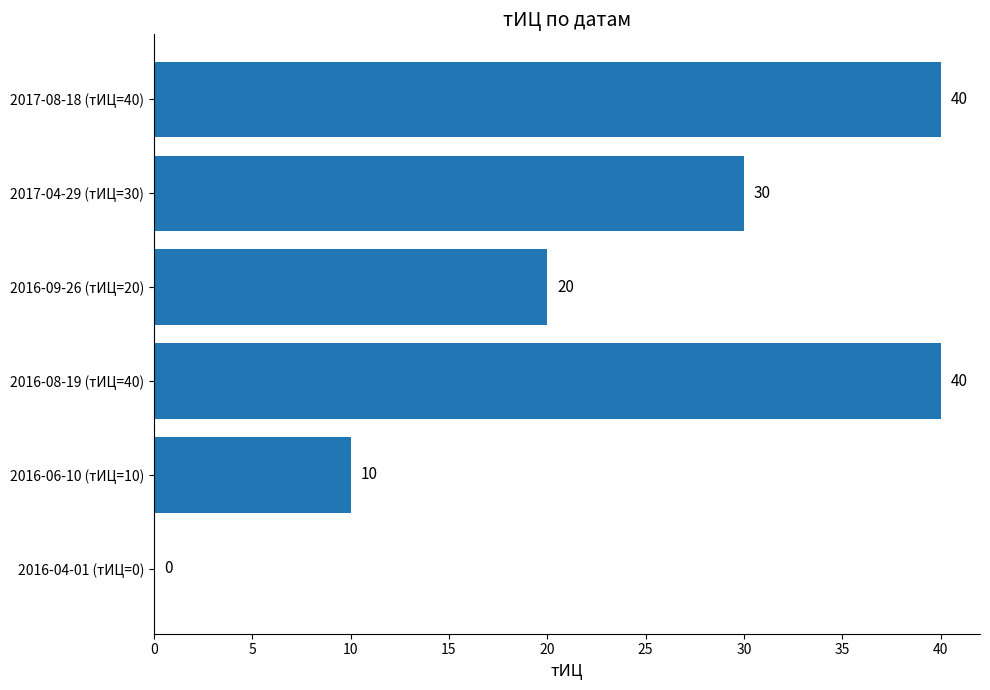

Count the values in the range 10 to 40.

5